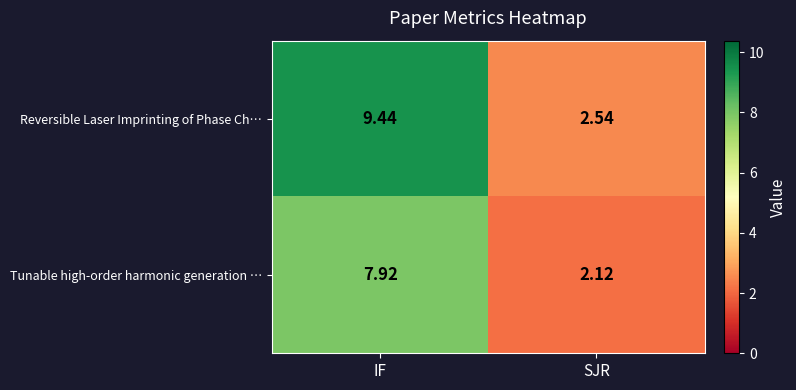

At which label is Tunable high-order harmonic generation … closest to 5?

SJR